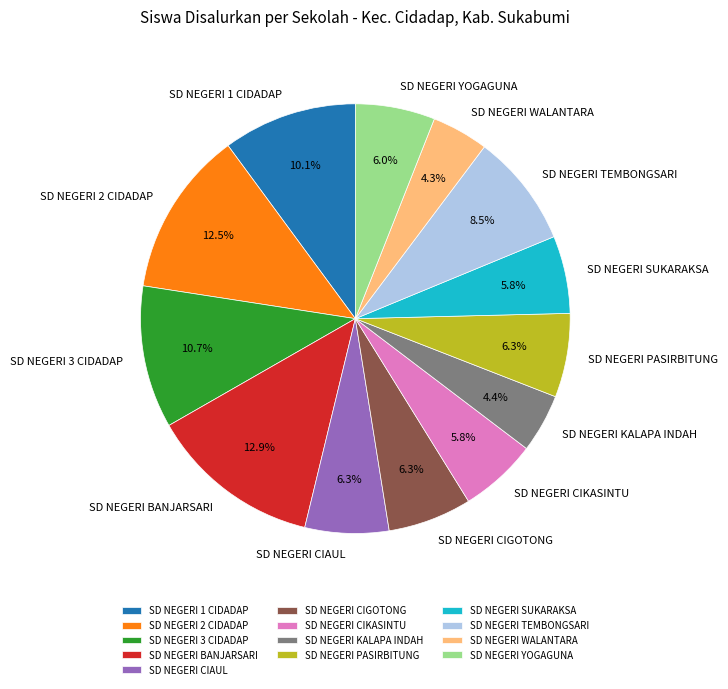

To the nearest percent, what portion does SD NEGERI YOGAGUNA represent?

6%